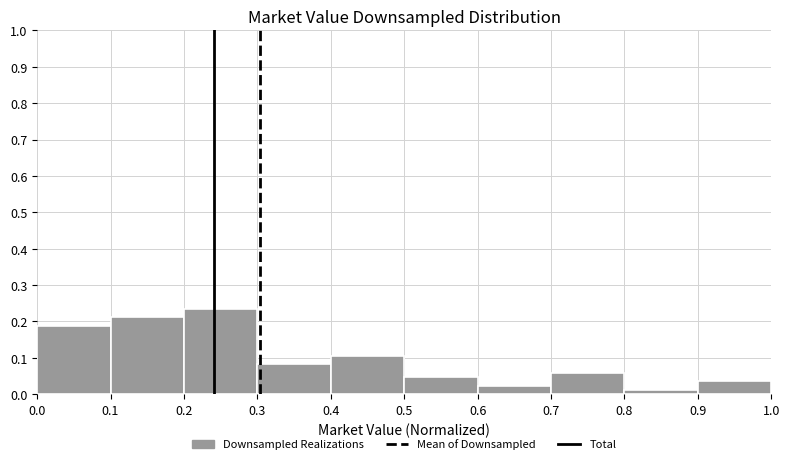

Reading left to right, transcribe this chart: for each bar, give the range it covers on the x-axis and its height. The values are not printed on the chart, so give them approximately, as read against the axis.

0.0 to 0.1: 0.19
0.1 to 0.2: 0.21
0.2 to 0.3: 0.24
0.3 to 0.4: 0.08
0.4 to 0.5: 0.11
0.5 to 0.6: 0.05
0.6 to 0.7: 0.02
0.7 to 0.8: 0.06
0.8 to 0.9: 0.01
0.9 to 1.0: 0.04